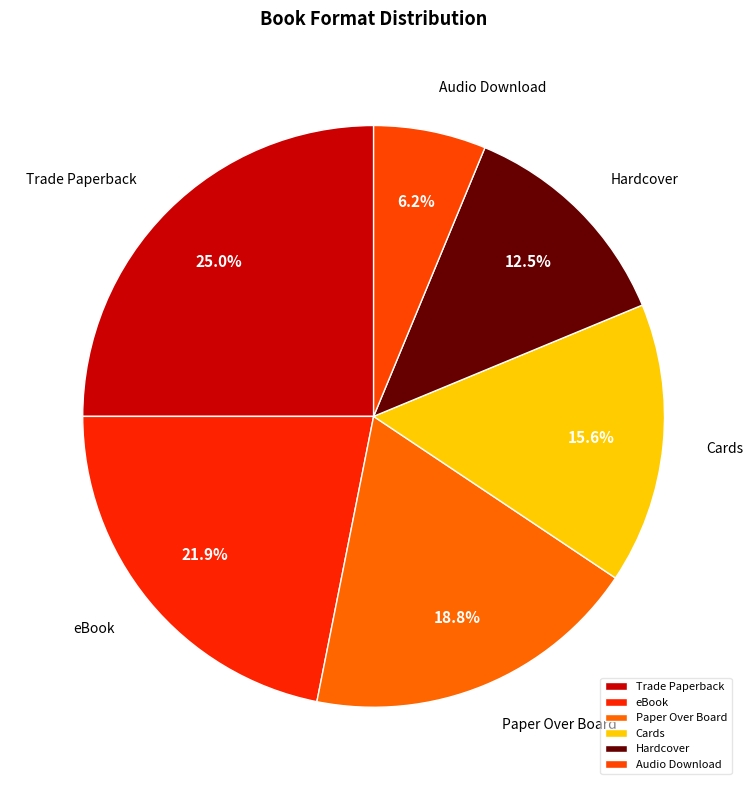

The Paper Over Board slice represents 19% of the pie. True or false?

True